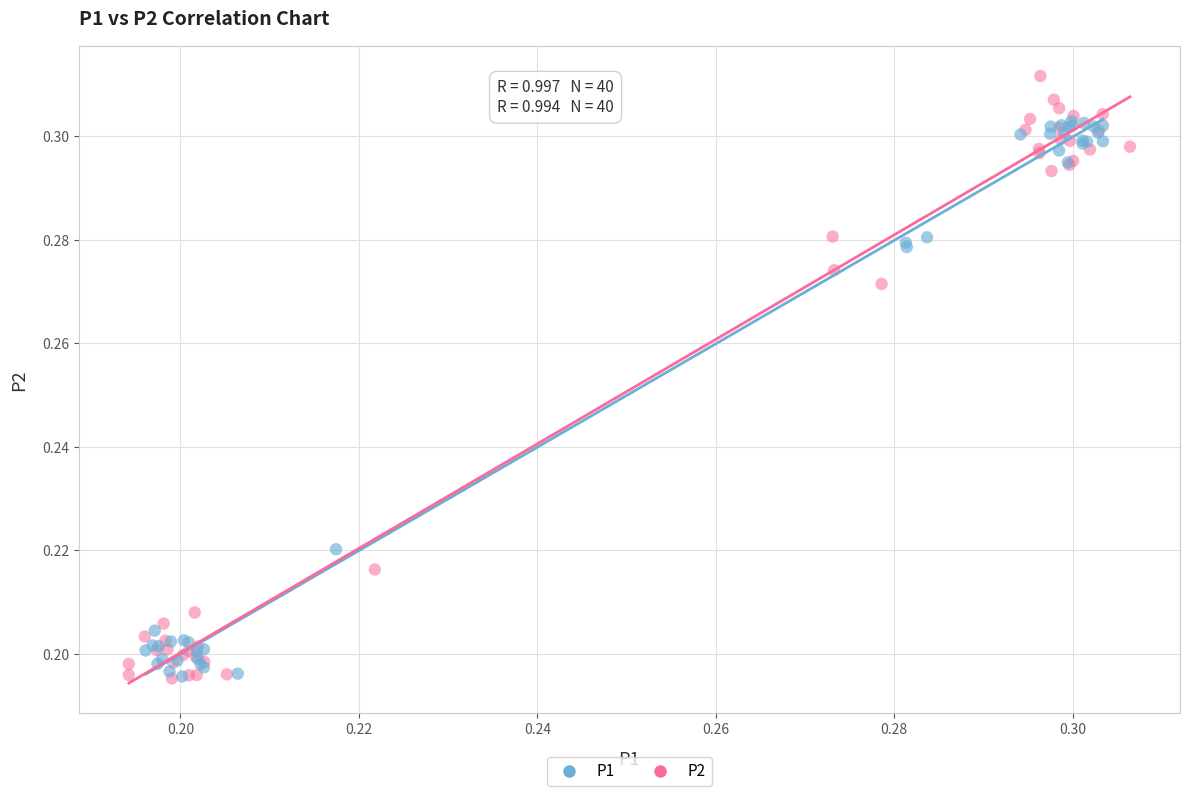

Which series contains the highest Y value?

P2